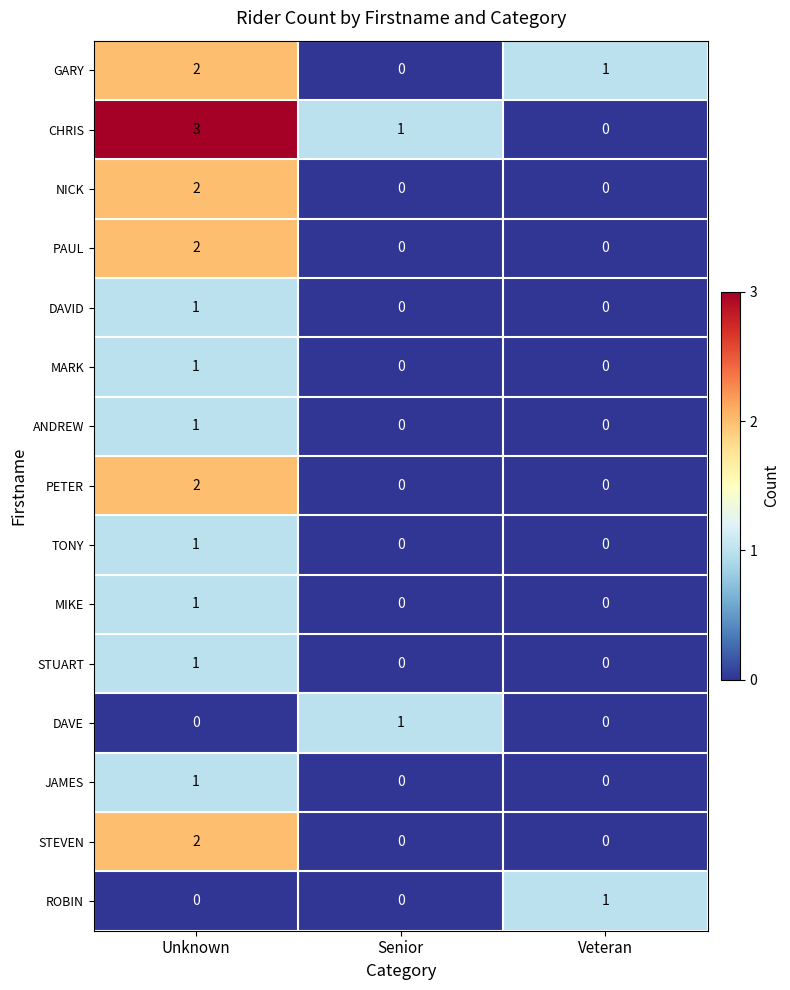

What is the spread (max minus min) of values at Senior?

1